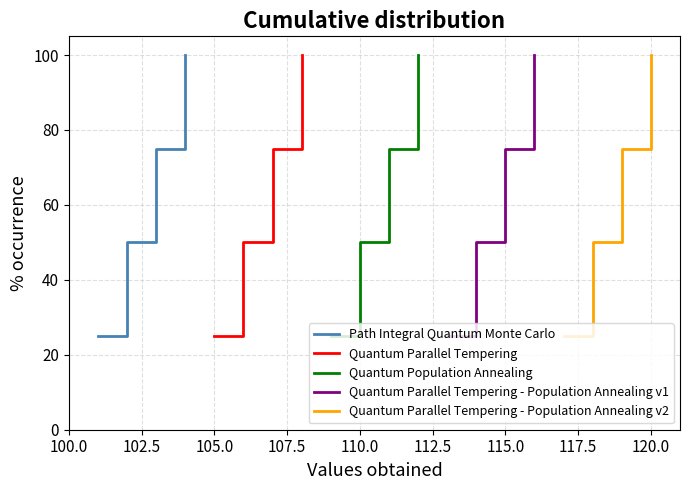

Count the number of data series in this chart.

5